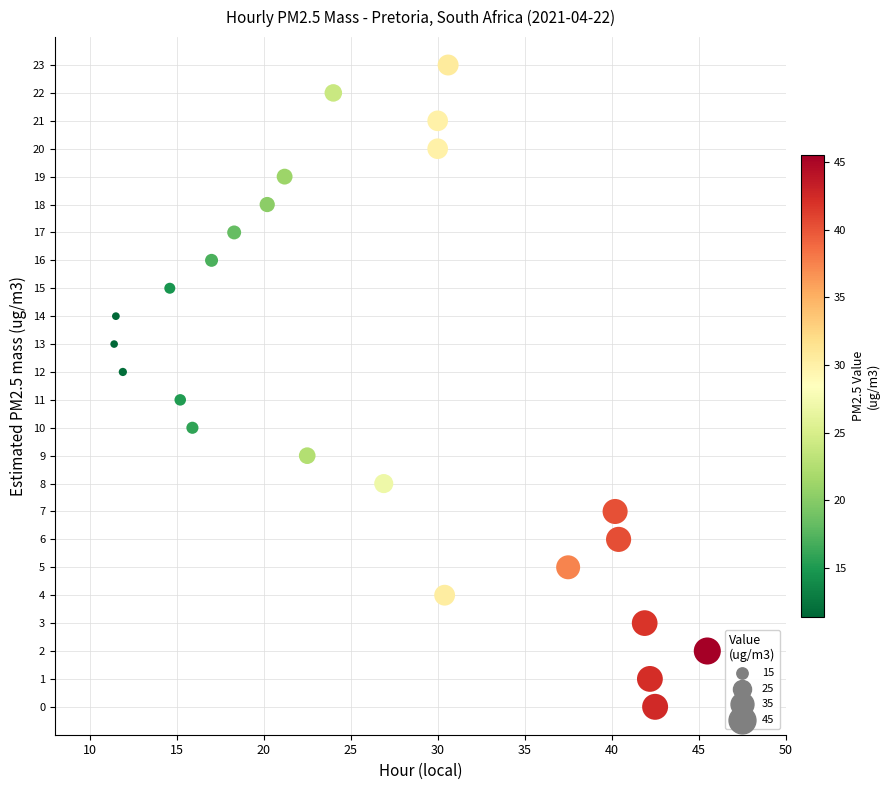

What is the range of Y values (max minus min)?

23